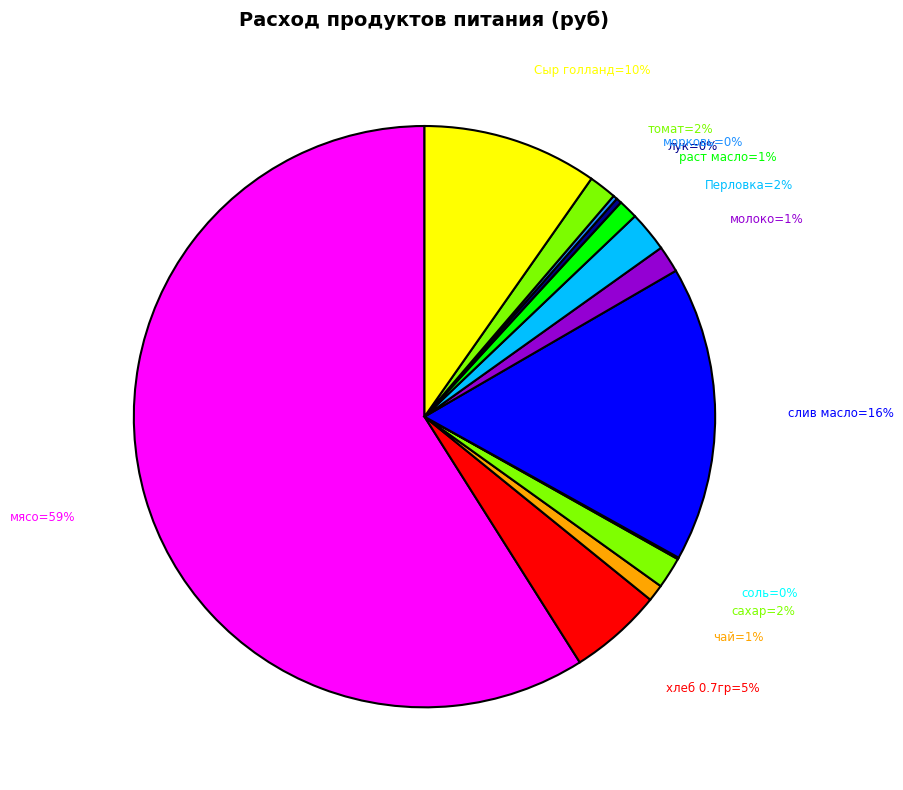

Which category has the biggest portion of the pie?

мясо